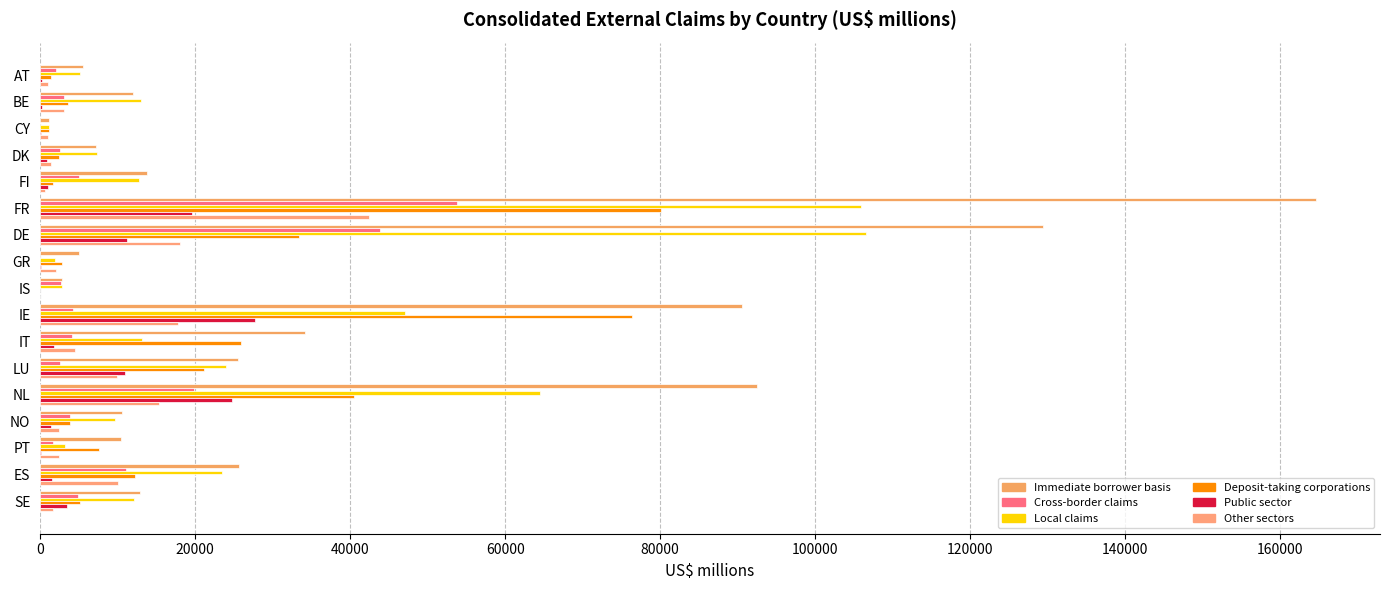

Count the number of data series in this chart.

6